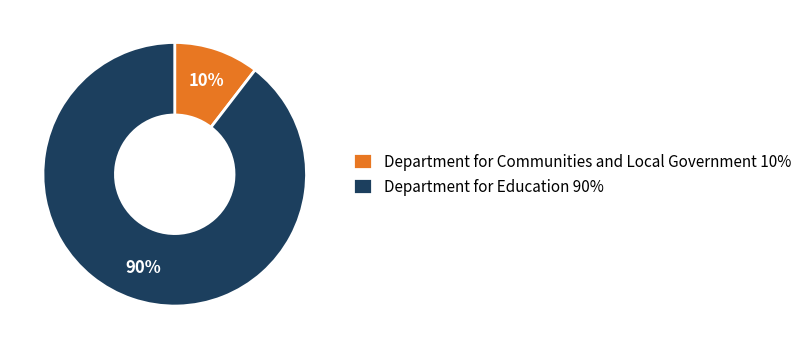

To the nearest percent, what is the average slice percentage?

50%